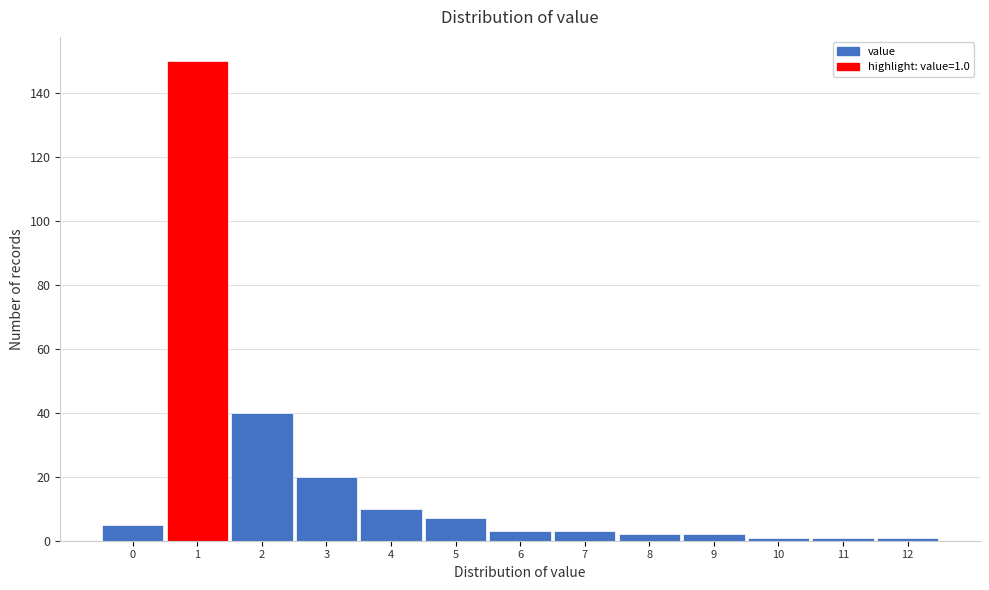

Over which range of the x-axis is the bar tallest?

0.5 to 1.5